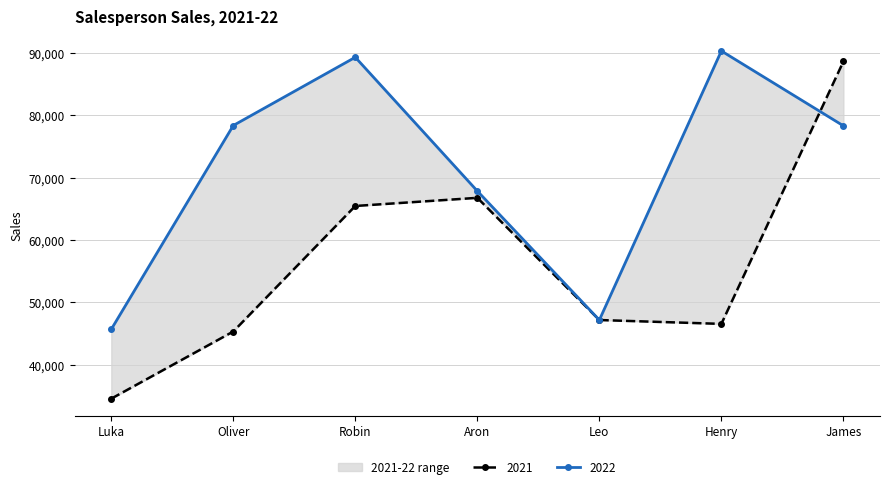

How many values in the 2021 series exceed 47167?

3